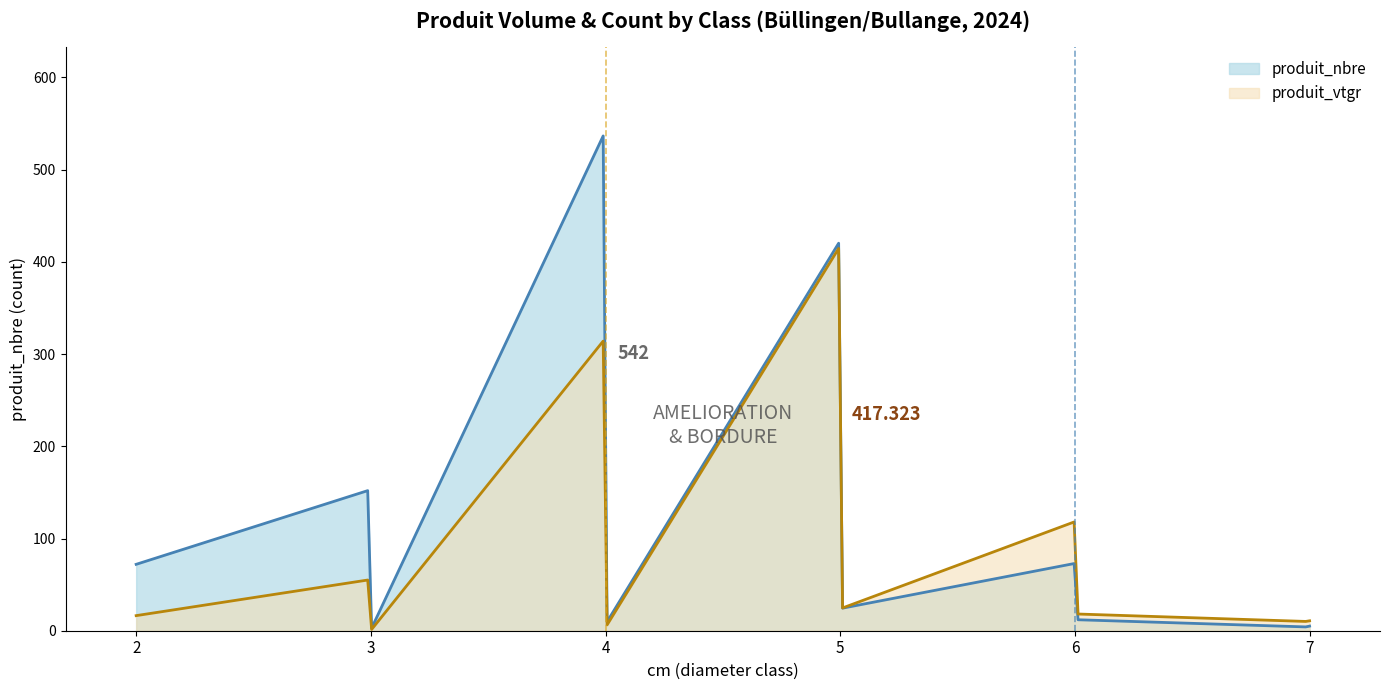

Rank the series at 2 from lowest to highest value.

produit_vtgr, produit_nbre